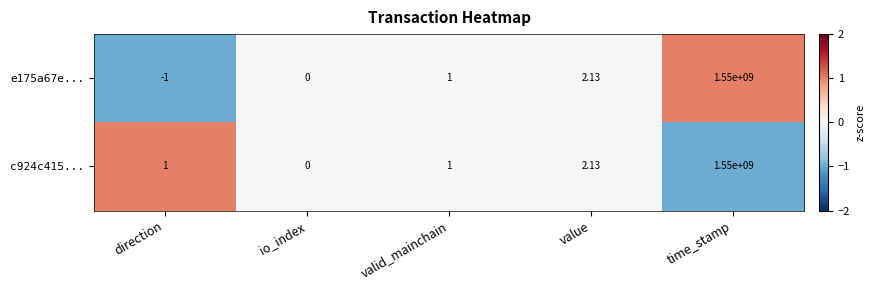

At which category does the chart reach its peak across all series?

time_stamp